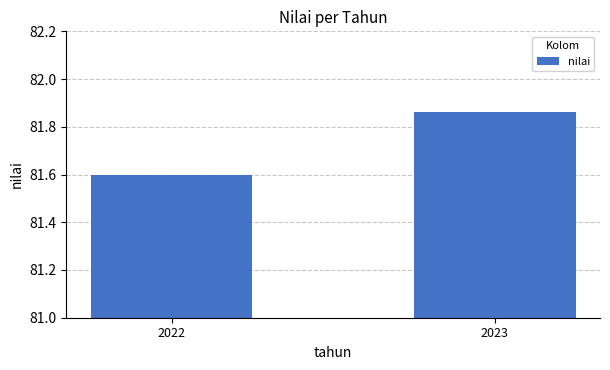

What is the sum of all values?

163.5